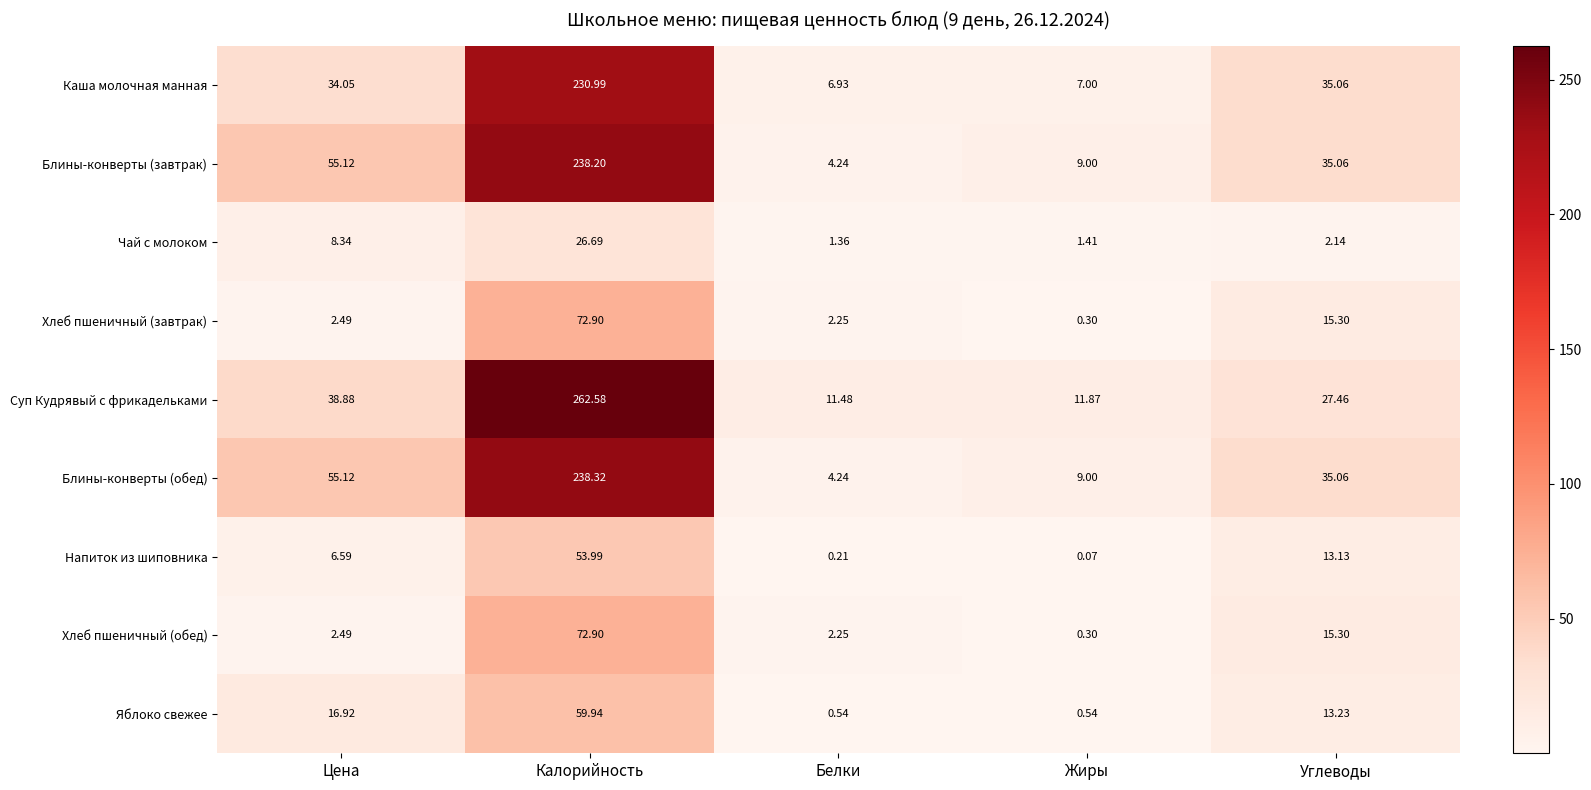

At which category is the sum across all series the highest?

Калорийность